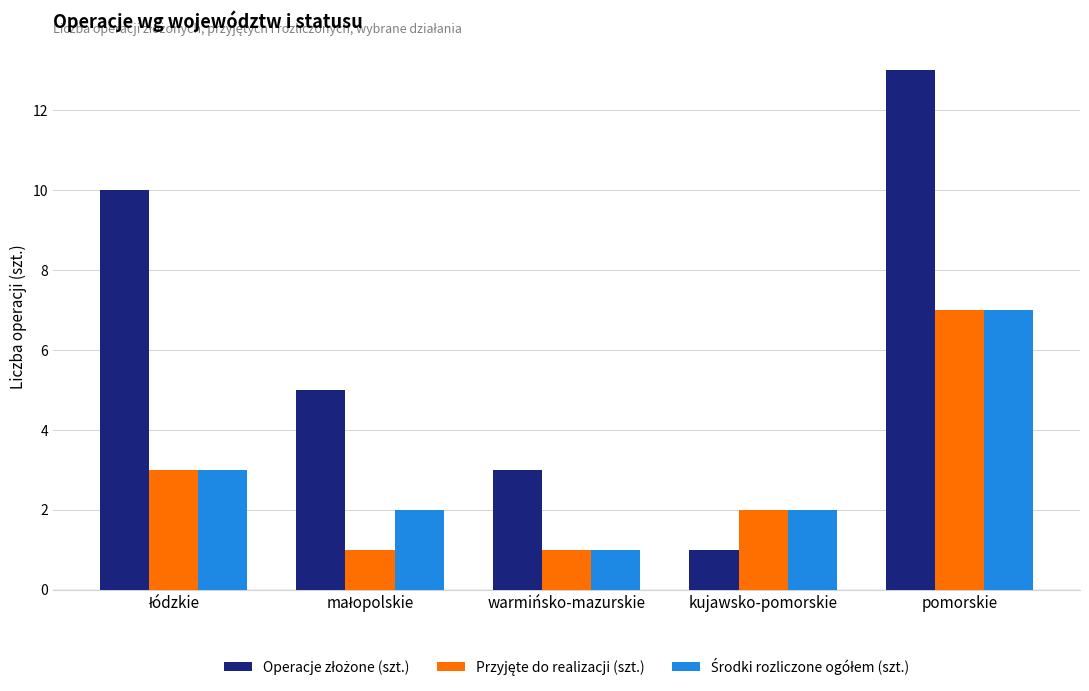

Which label corresponds to the largest value in the chart?

pomorskie